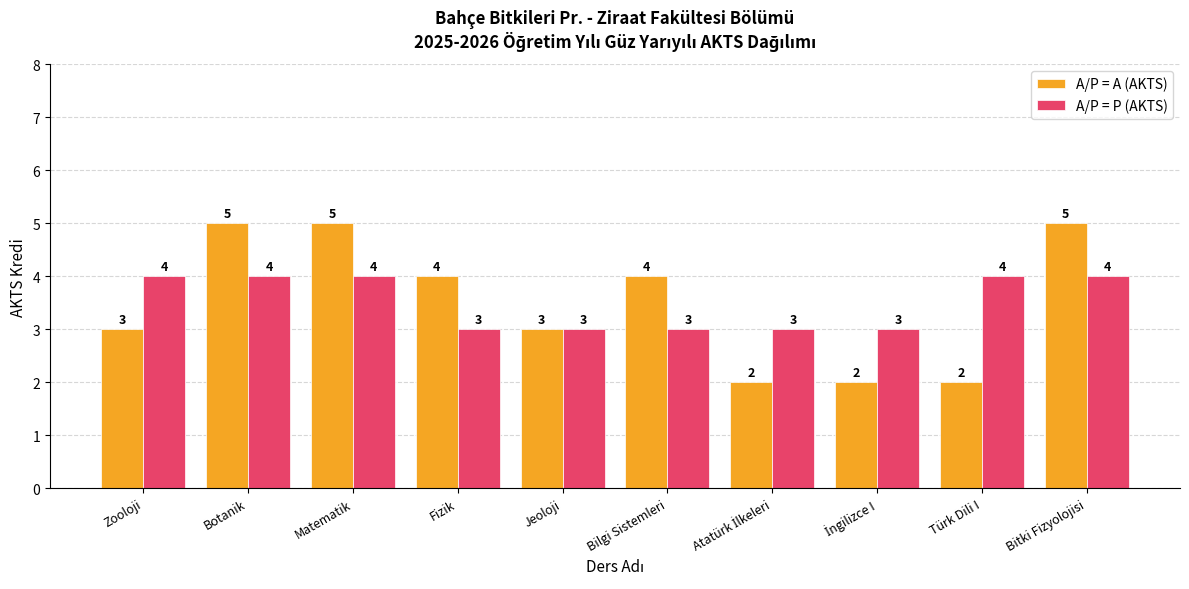

What is the maximum value for A/P = A (AKTS)?

5